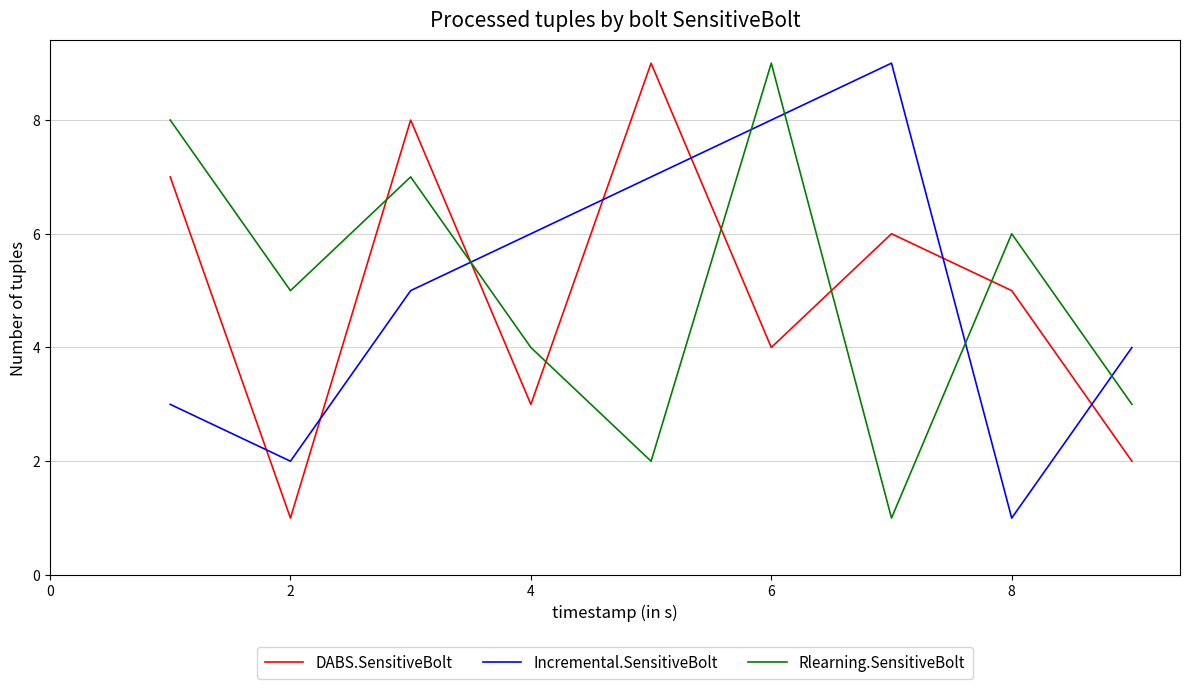

After their last crossing, which series has the higher values: DABS.SensitiveBolt or Incremental.SensitiveBolt?

Incremental.SensitiveBolt